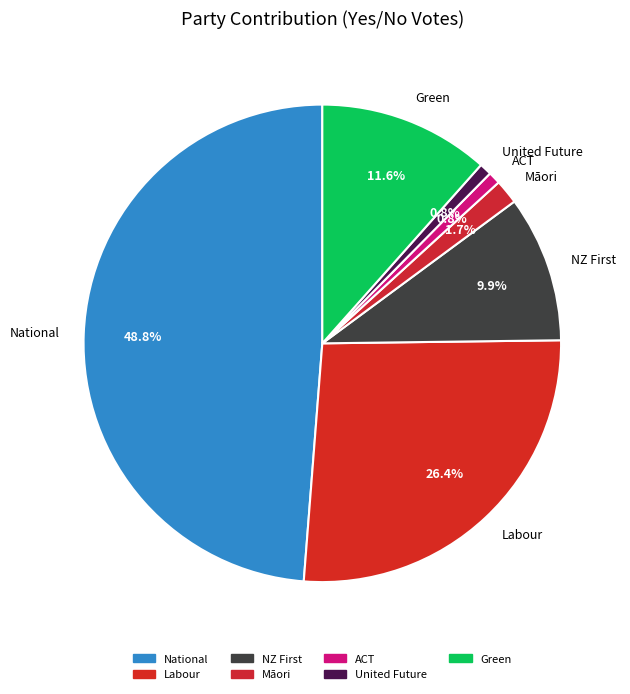

Is it true that Labour is 26% of the pie?

True